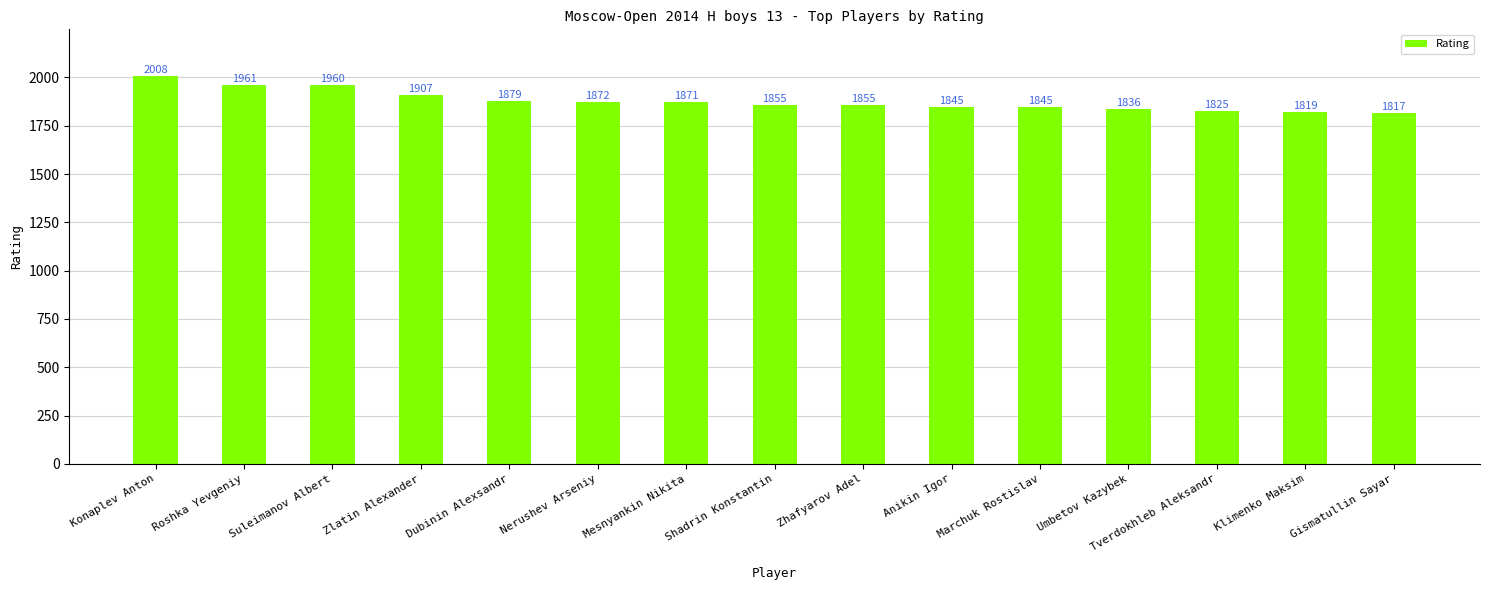

How many values are below 1855?

6